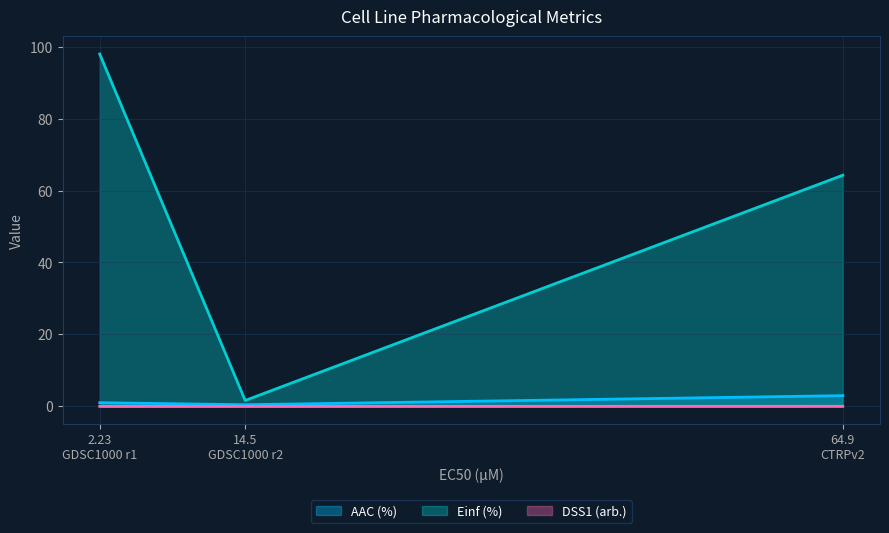

Which series has the largest range (max minus min)?

Einf (%)